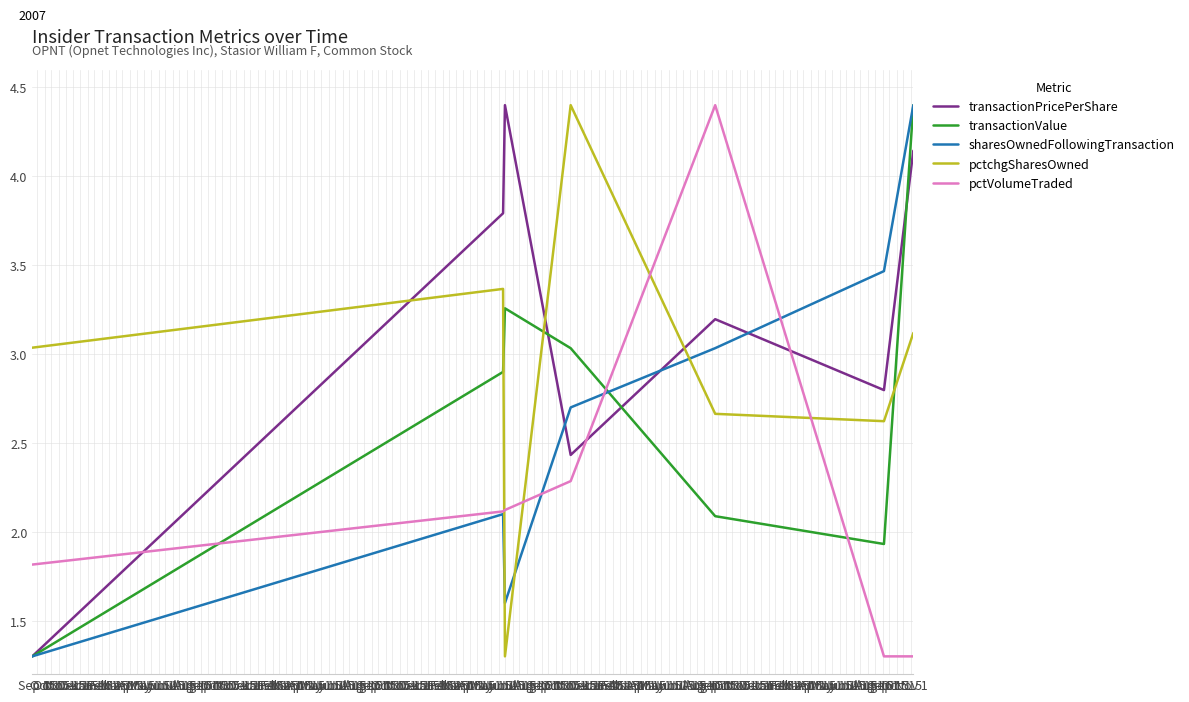

What is the maximum value shown in the chart?

4.4